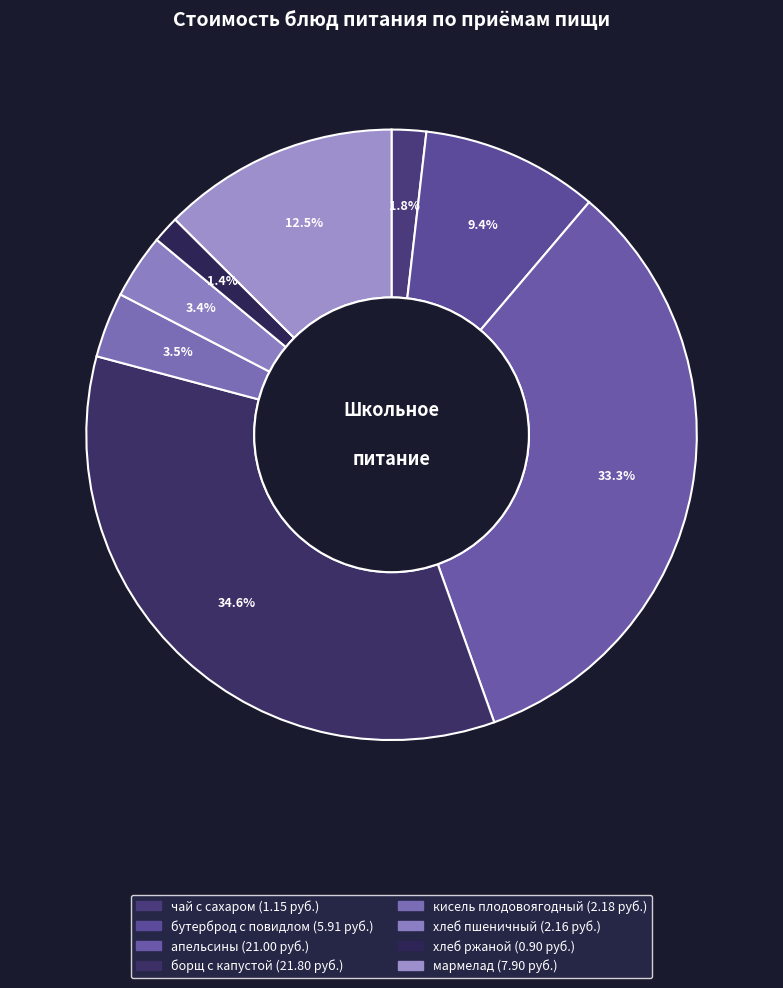

Does апельсины account for over 50% of the chart?

No